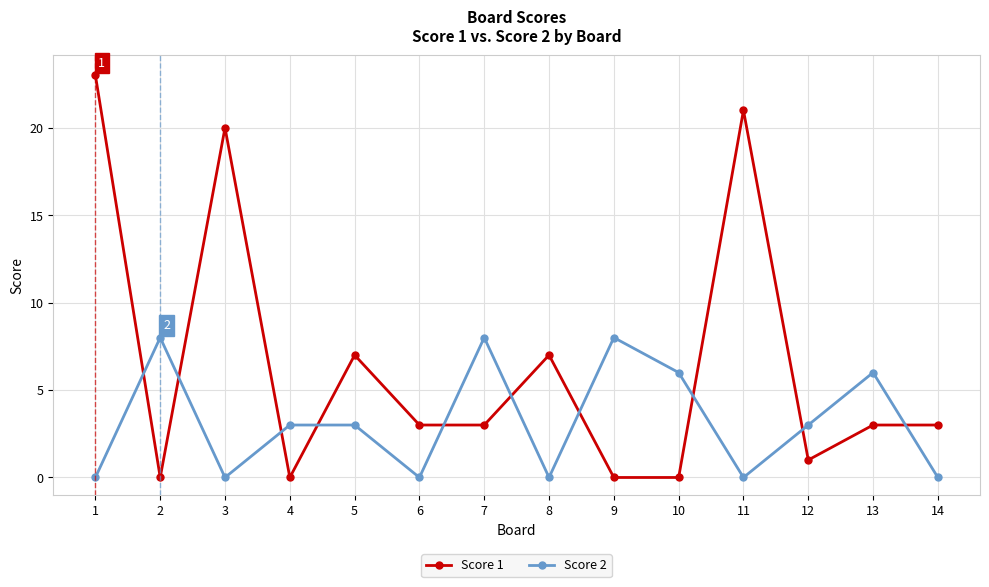

What is the average value of the Score 2 series?

3